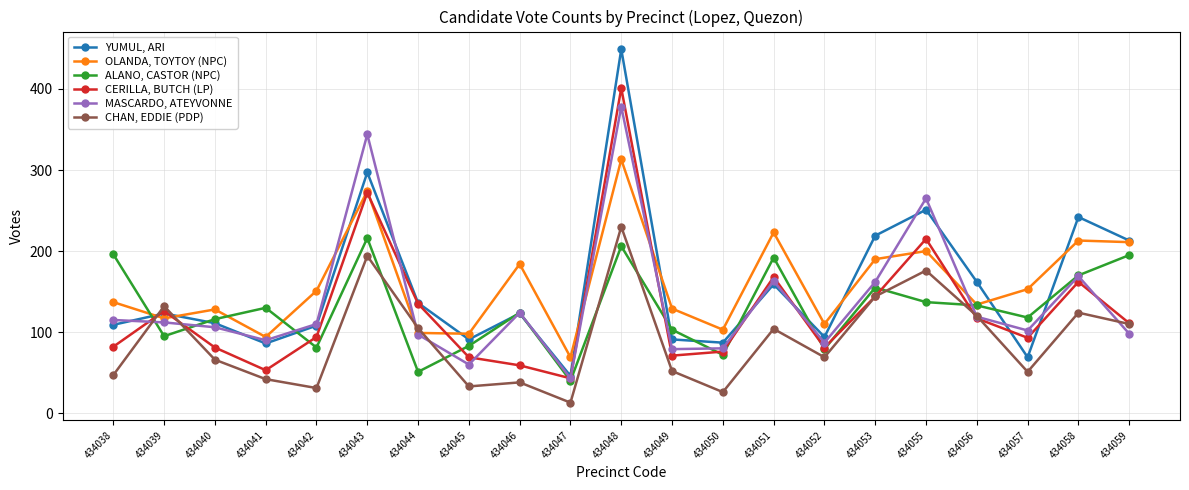

Between 434044 and 434052, which series saw the biggest shift?

CERILLA, BUTCH (LP)